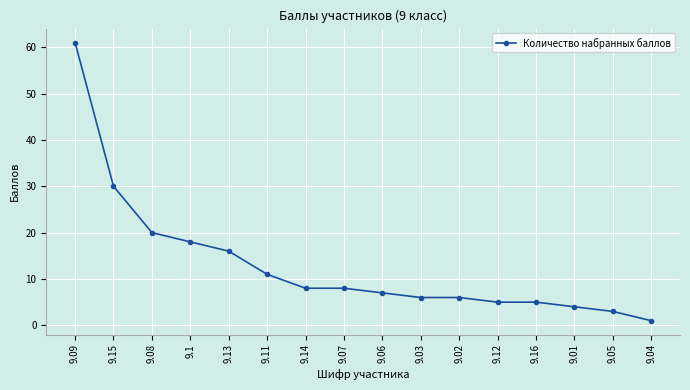

What position from the left is 9.01?

14